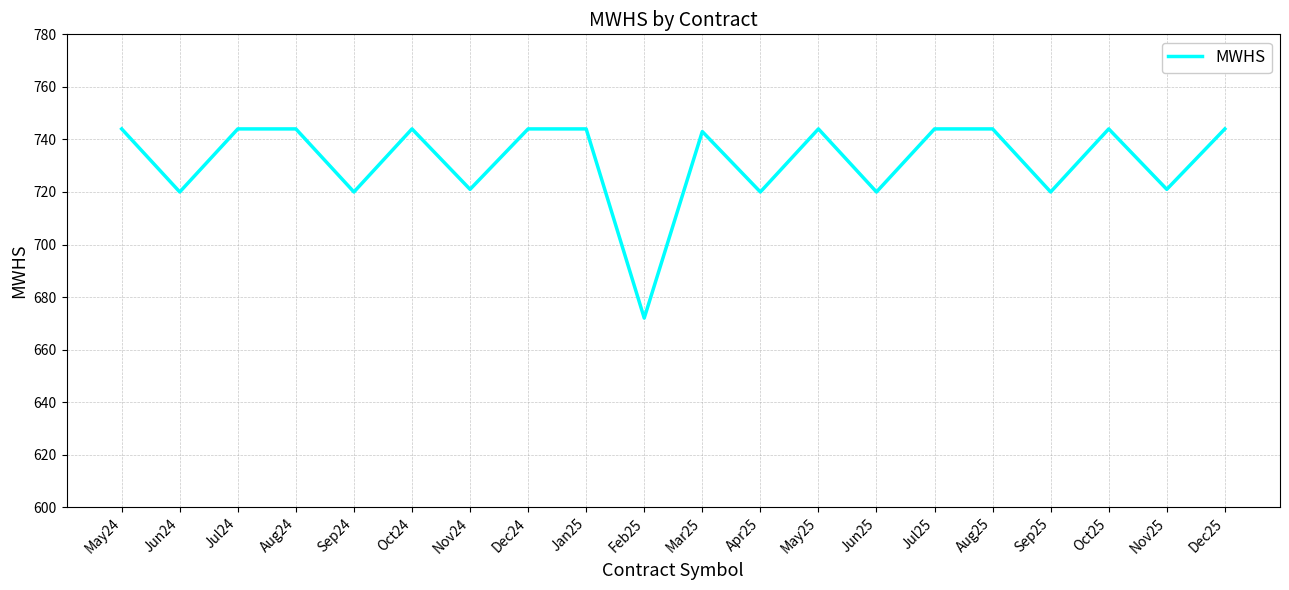

What is the smallest value displayed?

672